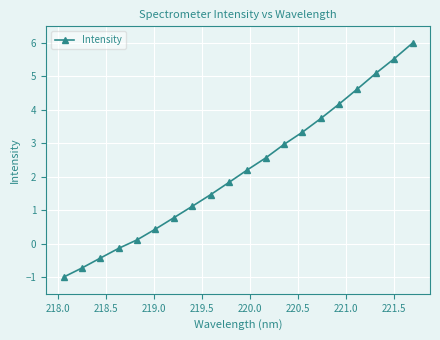

What is the difference between the second highest and minimum values?

6.5